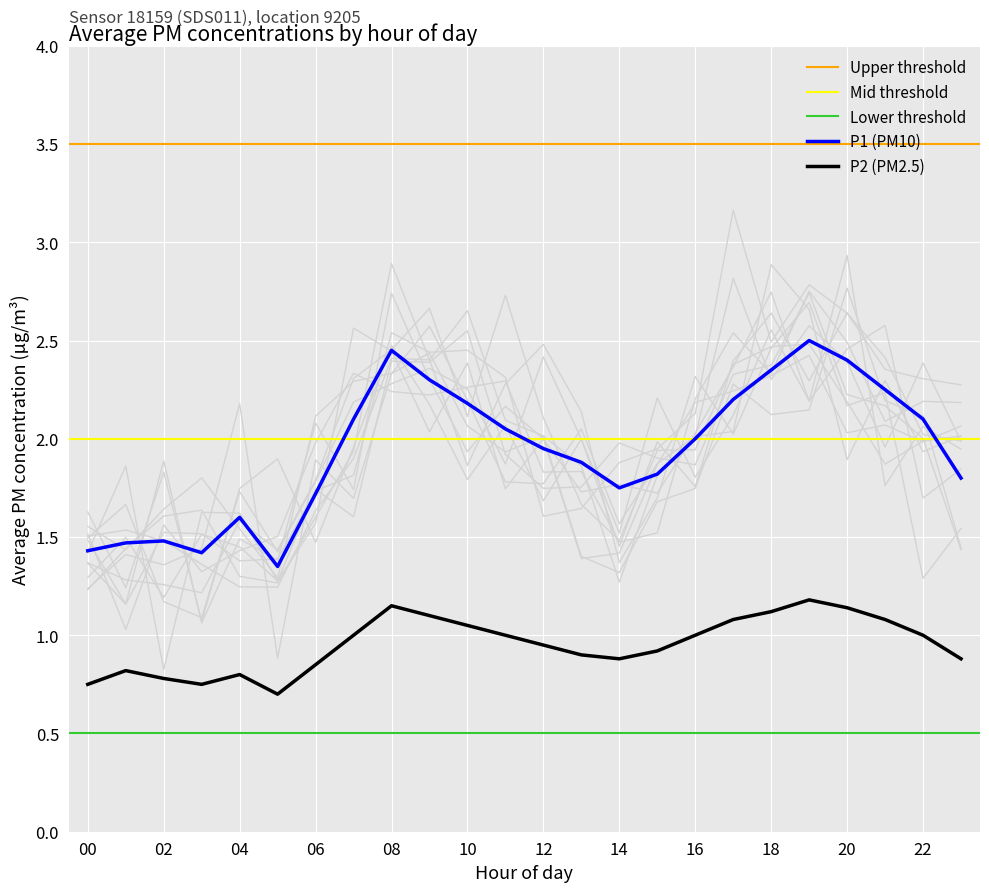

True or false: P1 (PM10) and P2 (PM2.5) cross at least once.

False